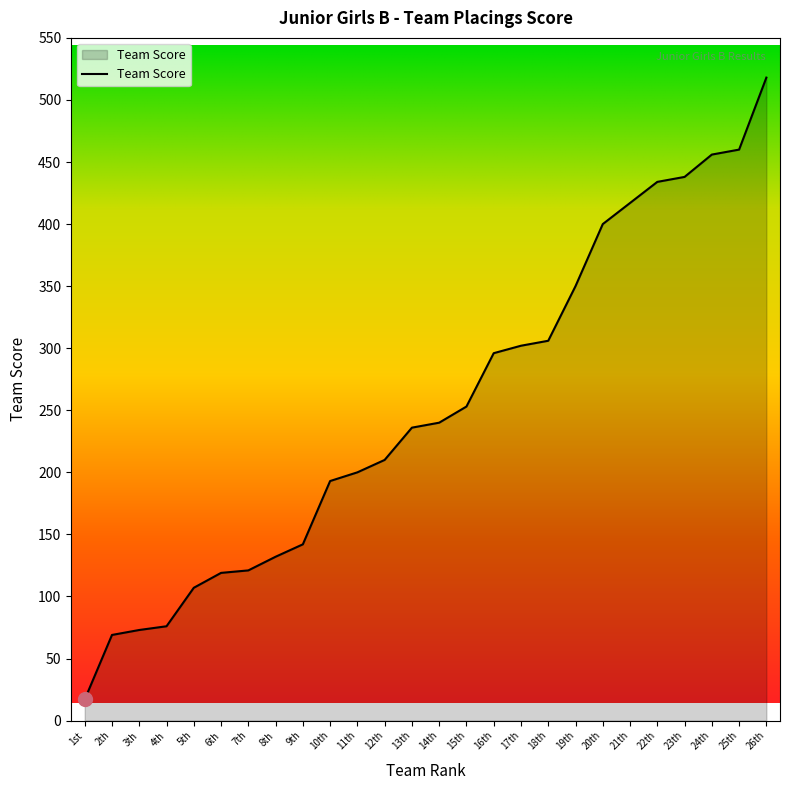

What is the difference between the values at 7th and 8th?

11